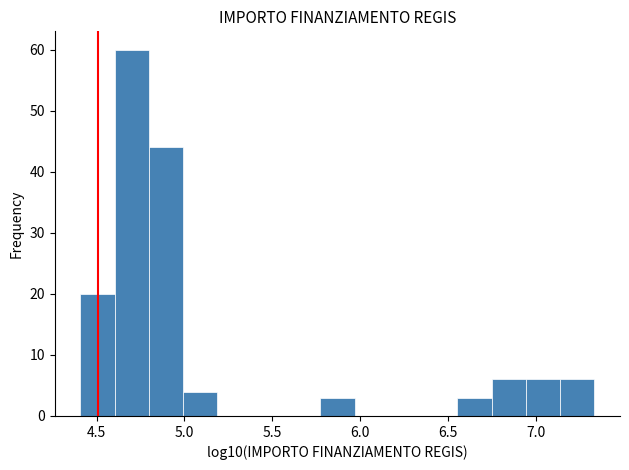

Read against the x-axis, roughly where is the centre of the tallest bar?

4.70